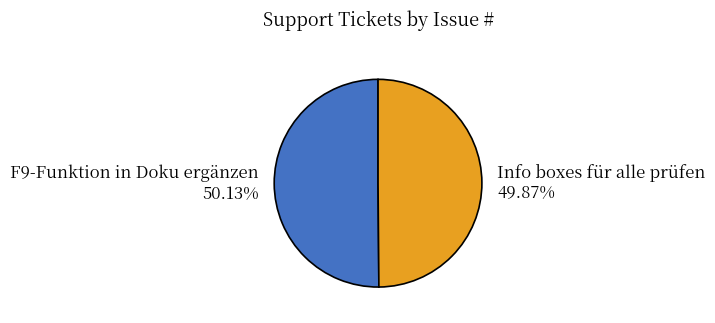

Is there any slice that represents more than half of the pie?

Yes